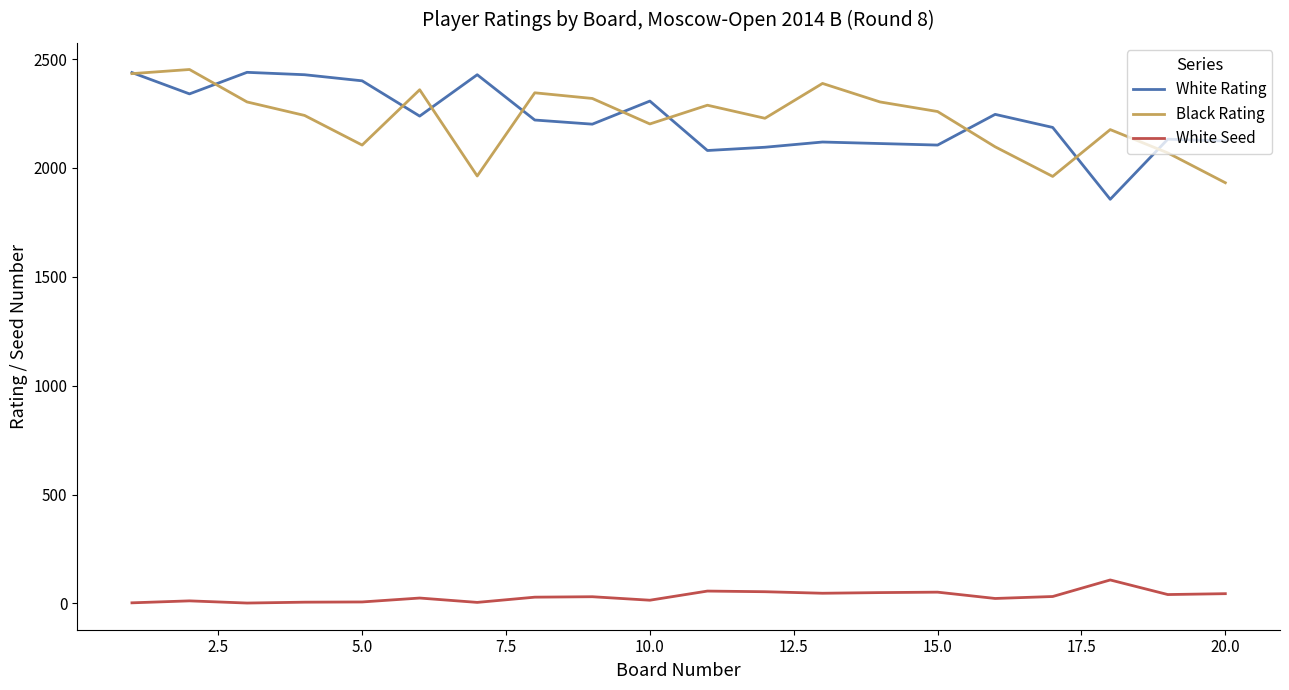

What is the sum of all Black Rating values?

44423